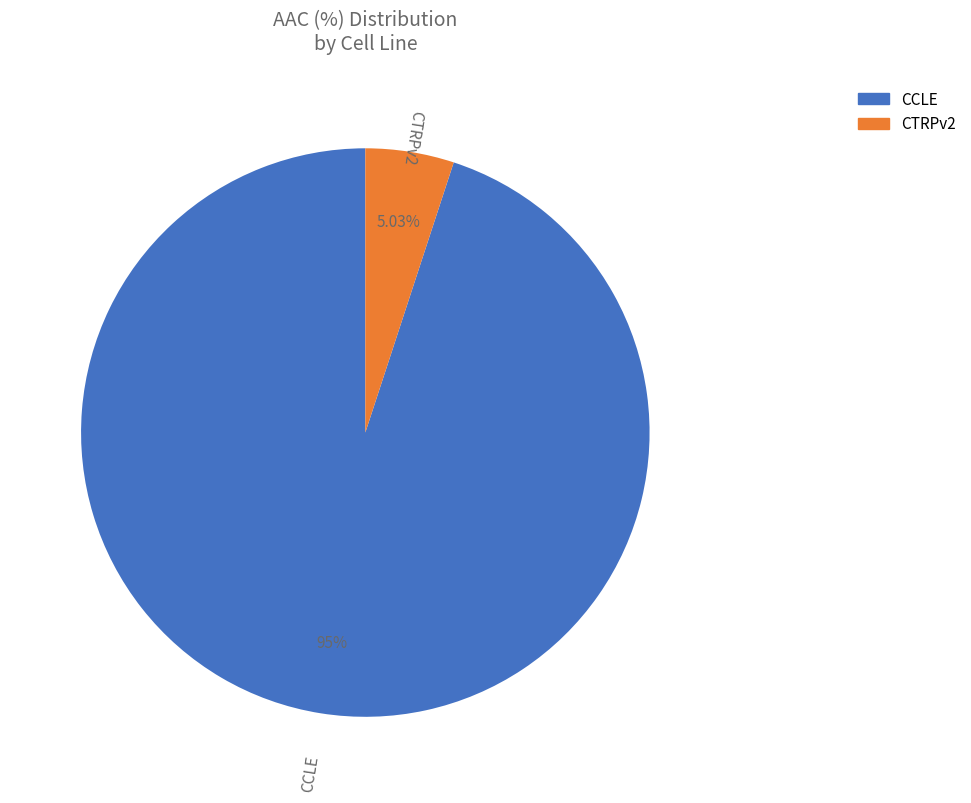

What percentage is the CTRPv2 slice, to the nearest percent?

5%